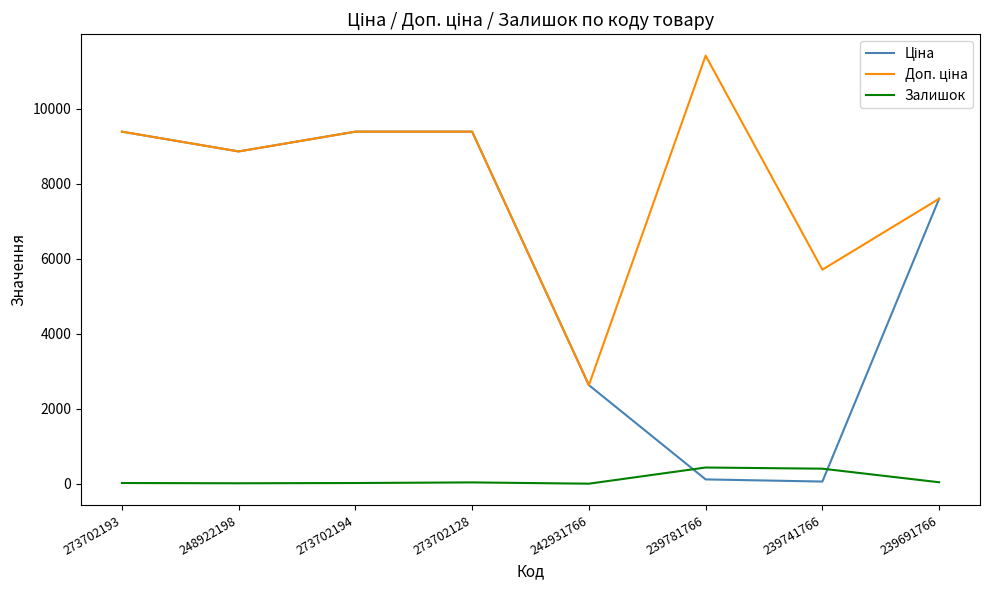

What is the difference between the highest and lowest values at 242931766?

2628.0